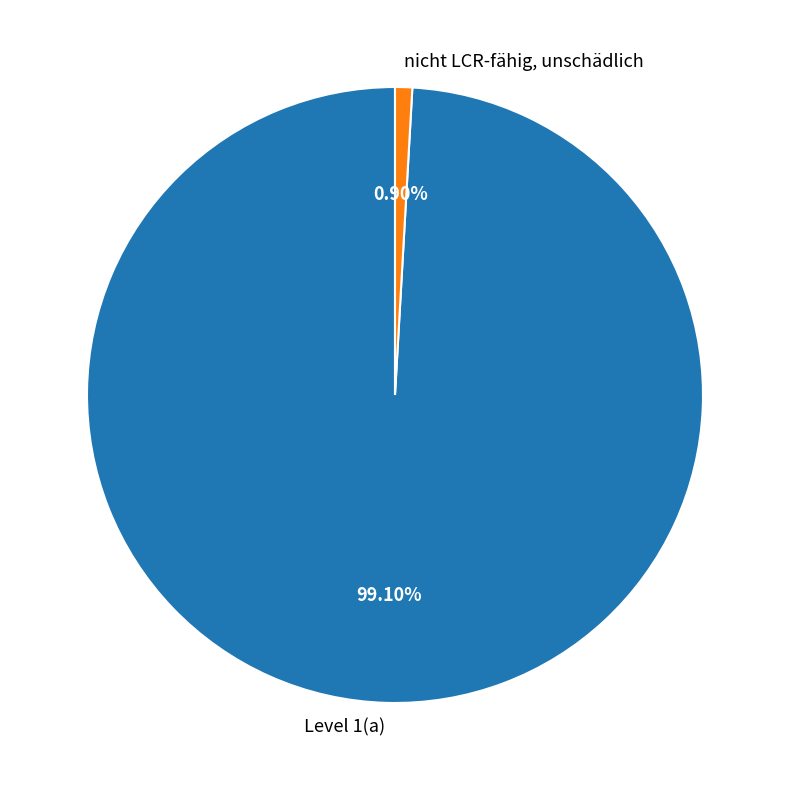

The nicht LCR-fähig, unschädlich slice represents 1% of the pie. True or false?

True